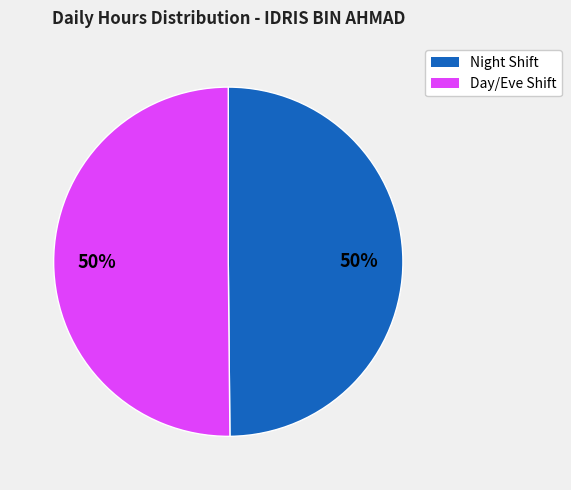

How many slices are in this pie chart?

2